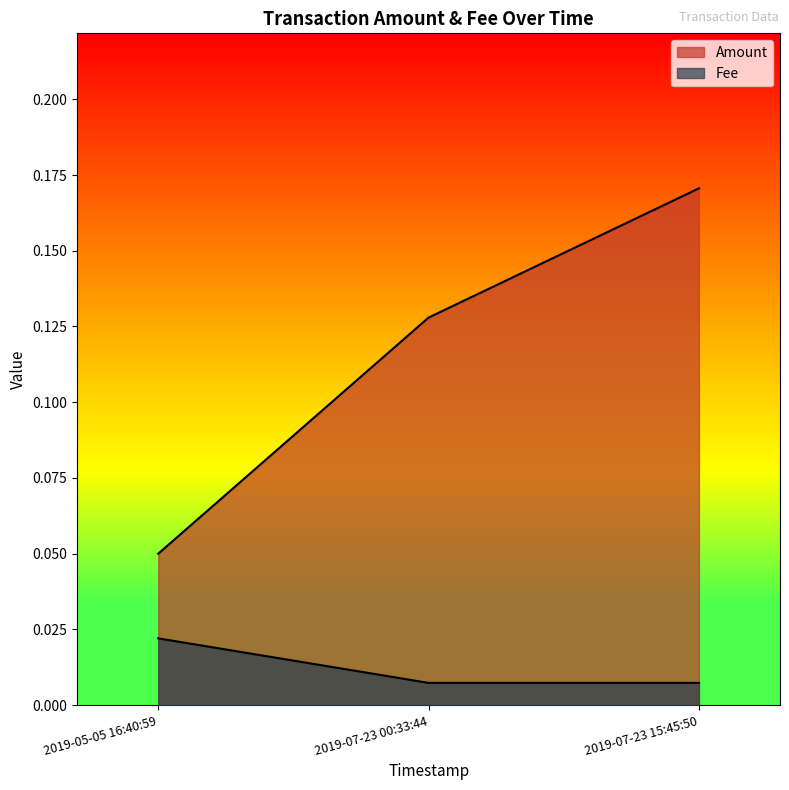

True or false: Amount has a value of 0.1 at 2019-05-05 16:40:59.

False